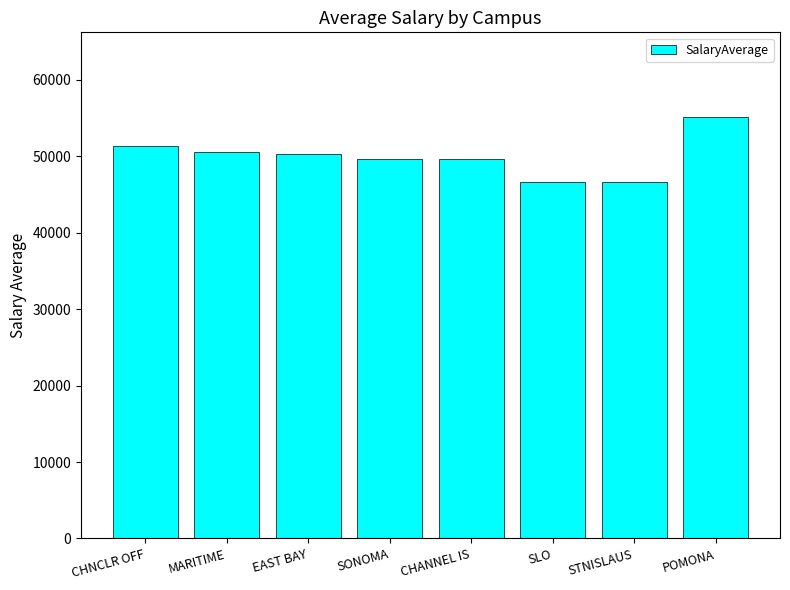

True or false: the data shows 29158.7 at SLO.

False